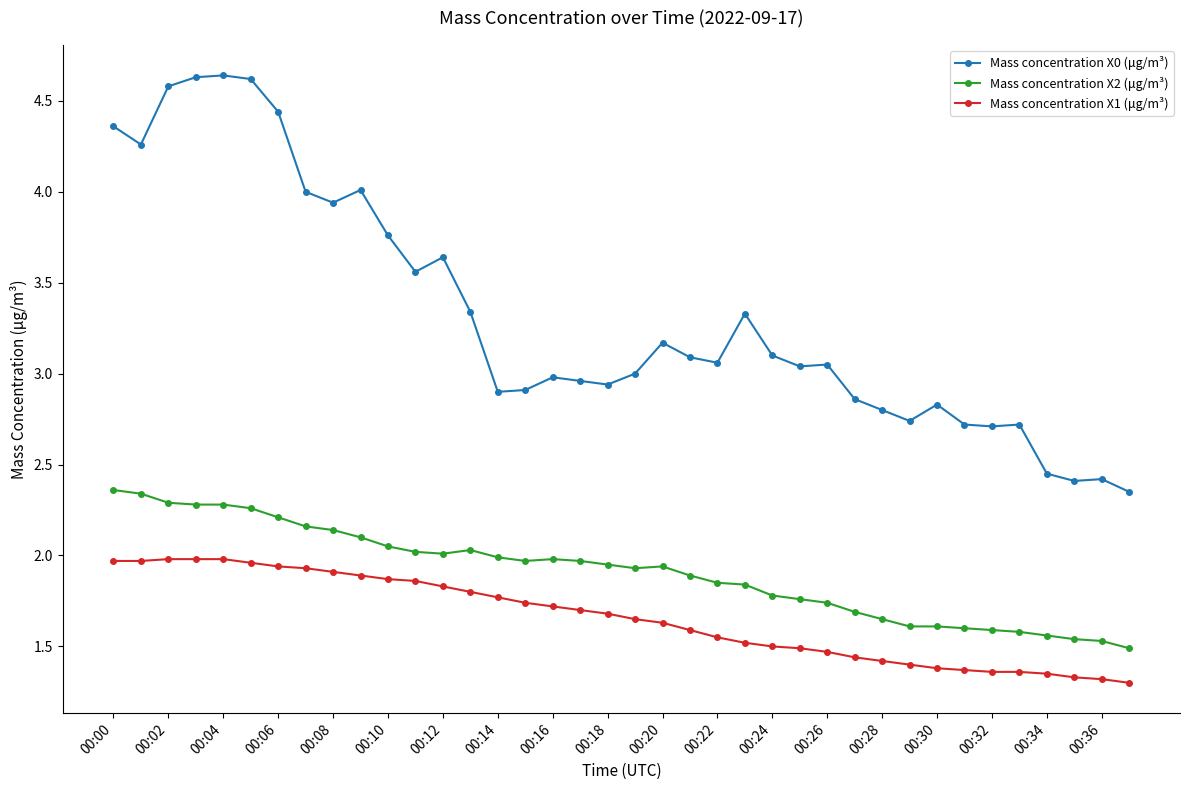

List the series in order of their overall mean, lowest first.

Mass concentration X1 (μg/m³), Mass concentration X2 (μg/m³), Mass concentration X0 (μg/m³)